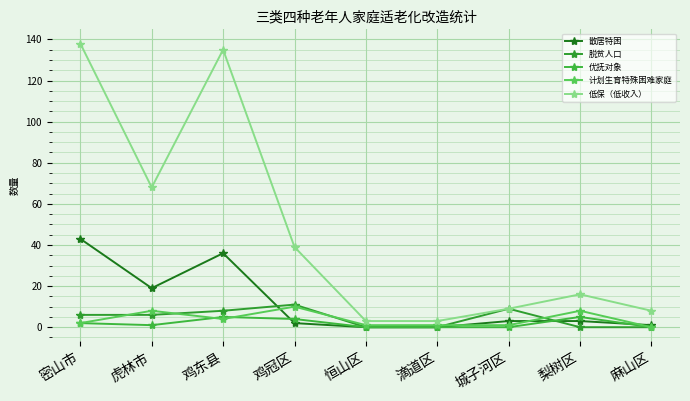

At which label does 优抚对象 first exceed 1?

密山市